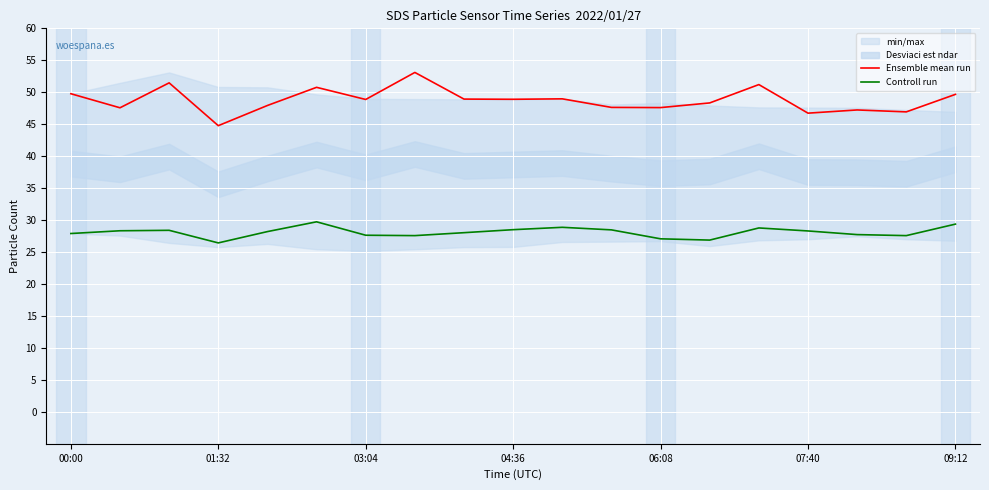

True or false: Controll run has a value of 16.0 at 04:36.

False